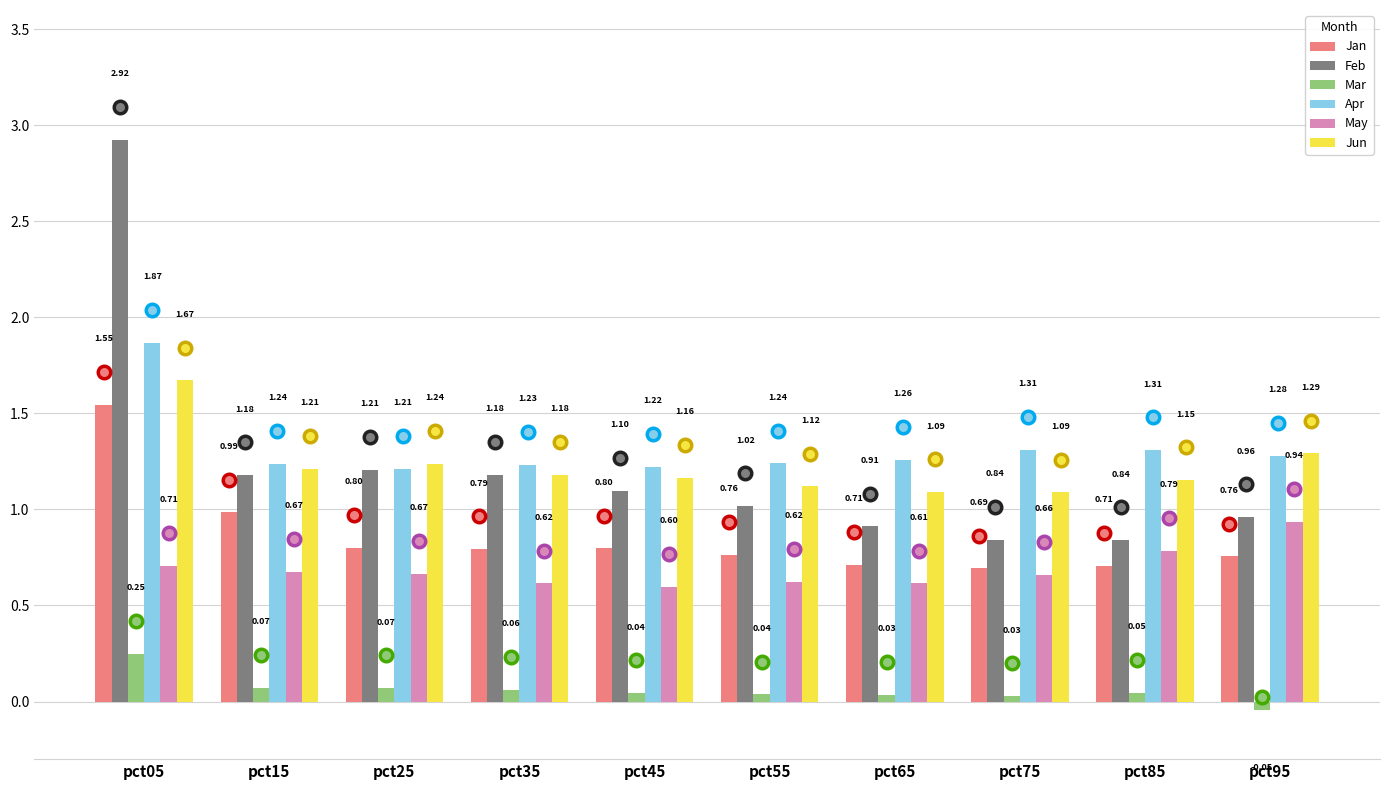

Rank the series by their maximum value, from lowest to highest.

Mar, May, Jan, Jun, Apr, Feb